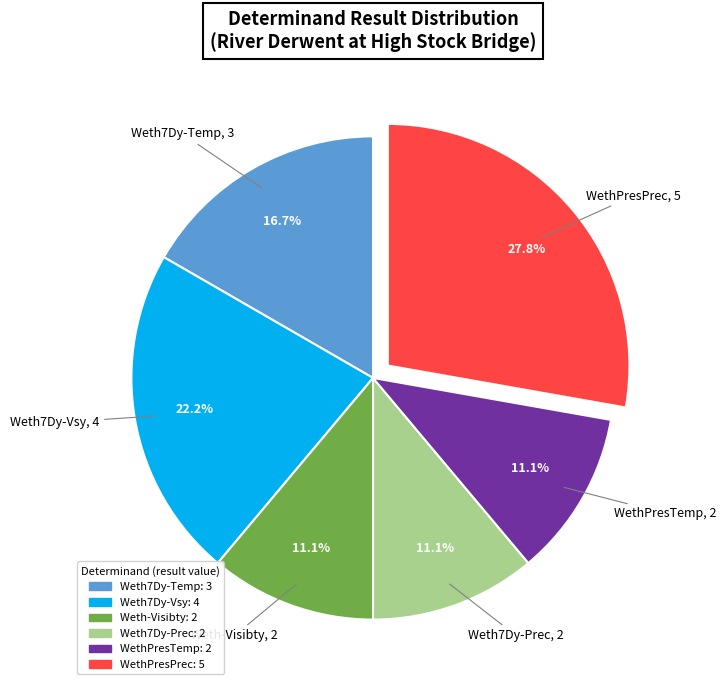

Does any single category account for the majority?

No